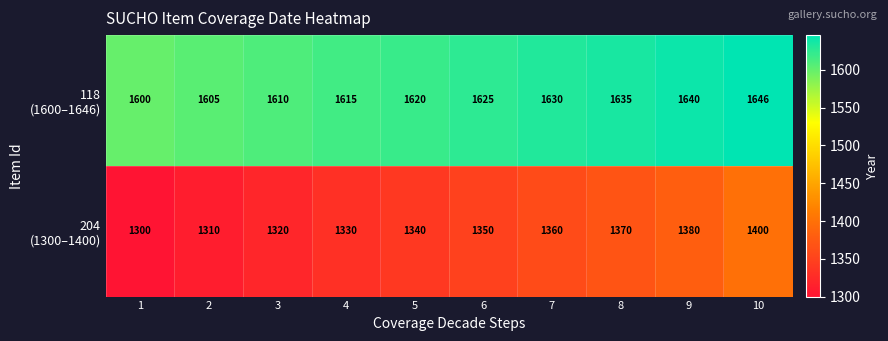

What is the spread (max minus min) of values at 5?

280